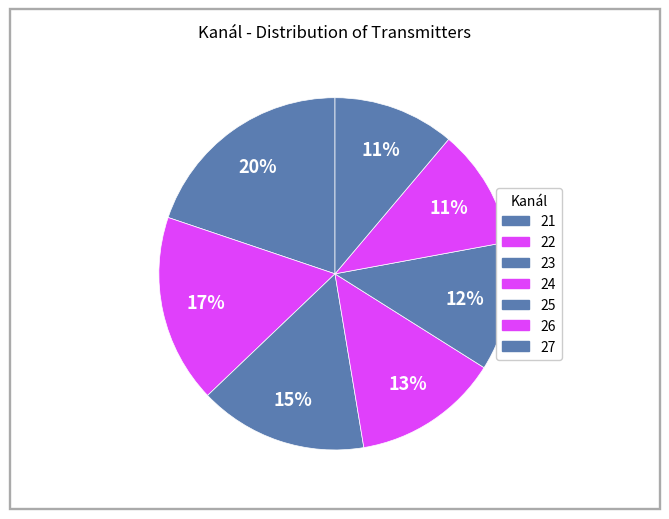

To the nearest percent, what is the average slice percentage?

14%